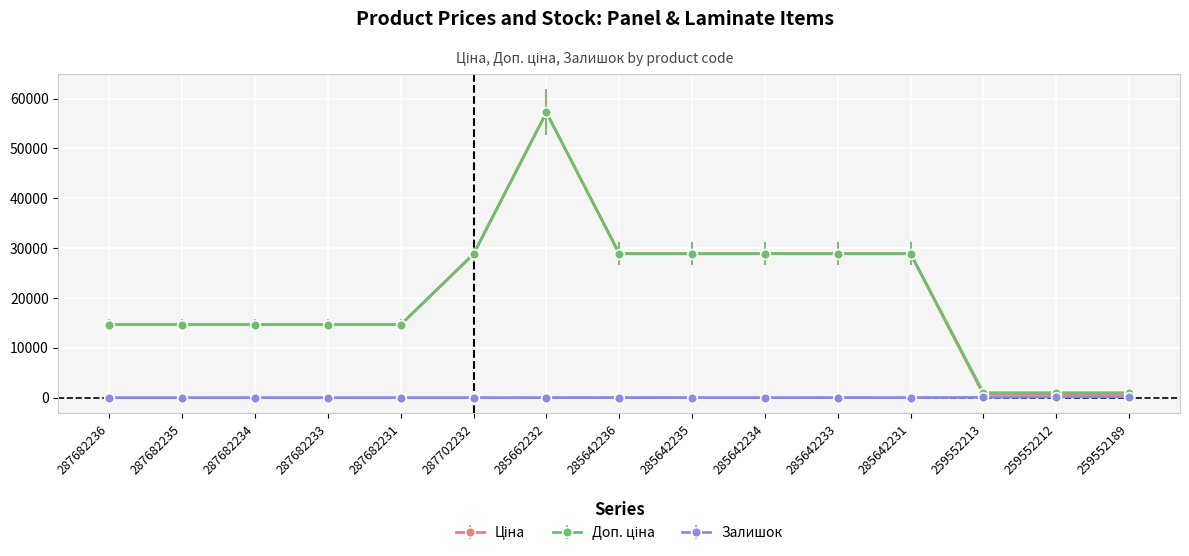

At how many categories does at least one series exceed 8387?

12